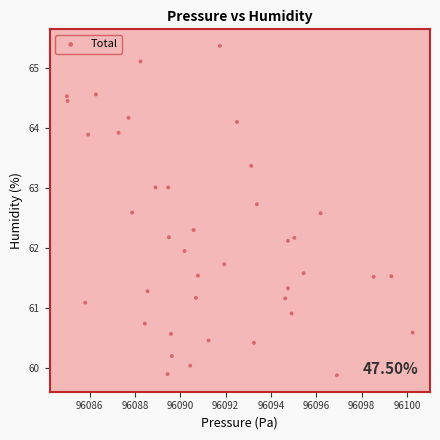

What is the range of X values (max minus min)?

15.2